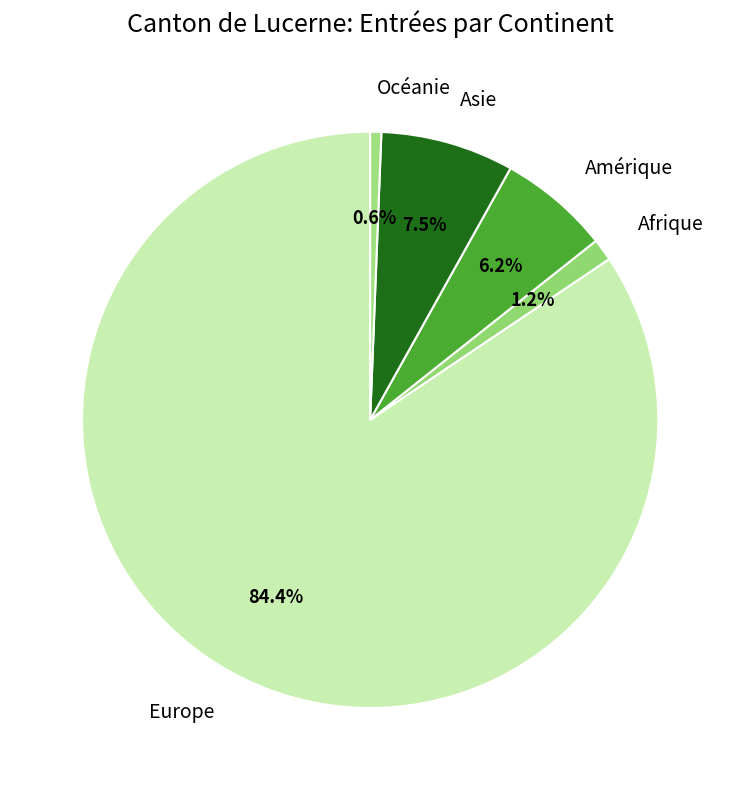

Is Europe the majority of the pie?

Yes